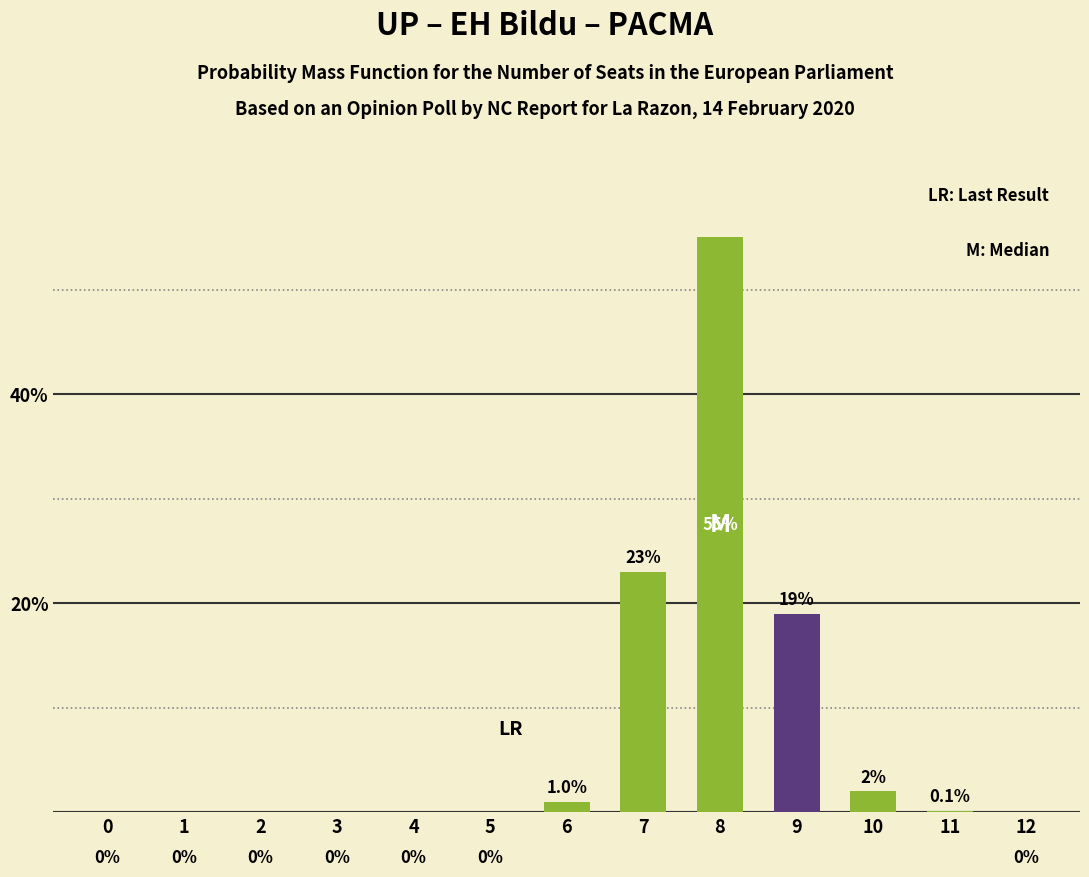

Which has a higher value, 6 or 11?

6